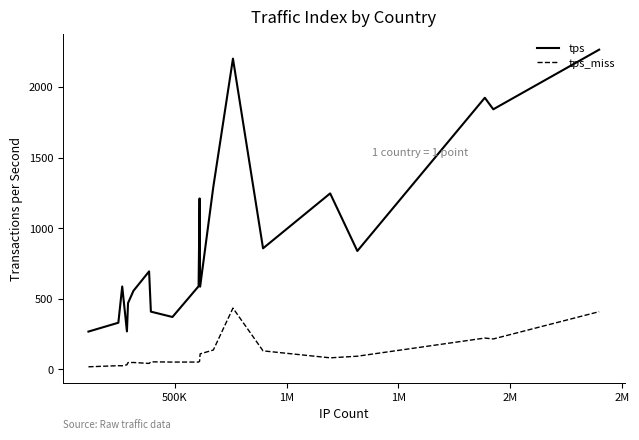

Which series has the largest range (max minus min)?

tps